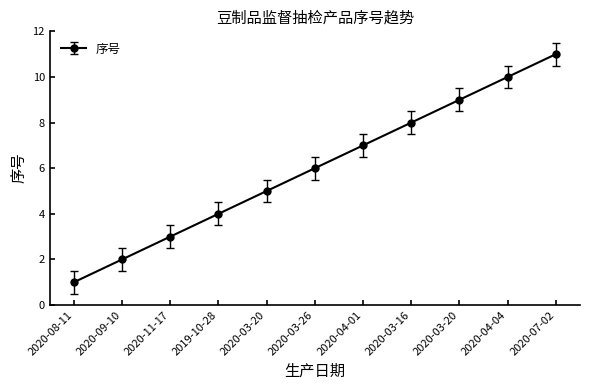

True or false: the data shows 11 at 2020-04-01.

False